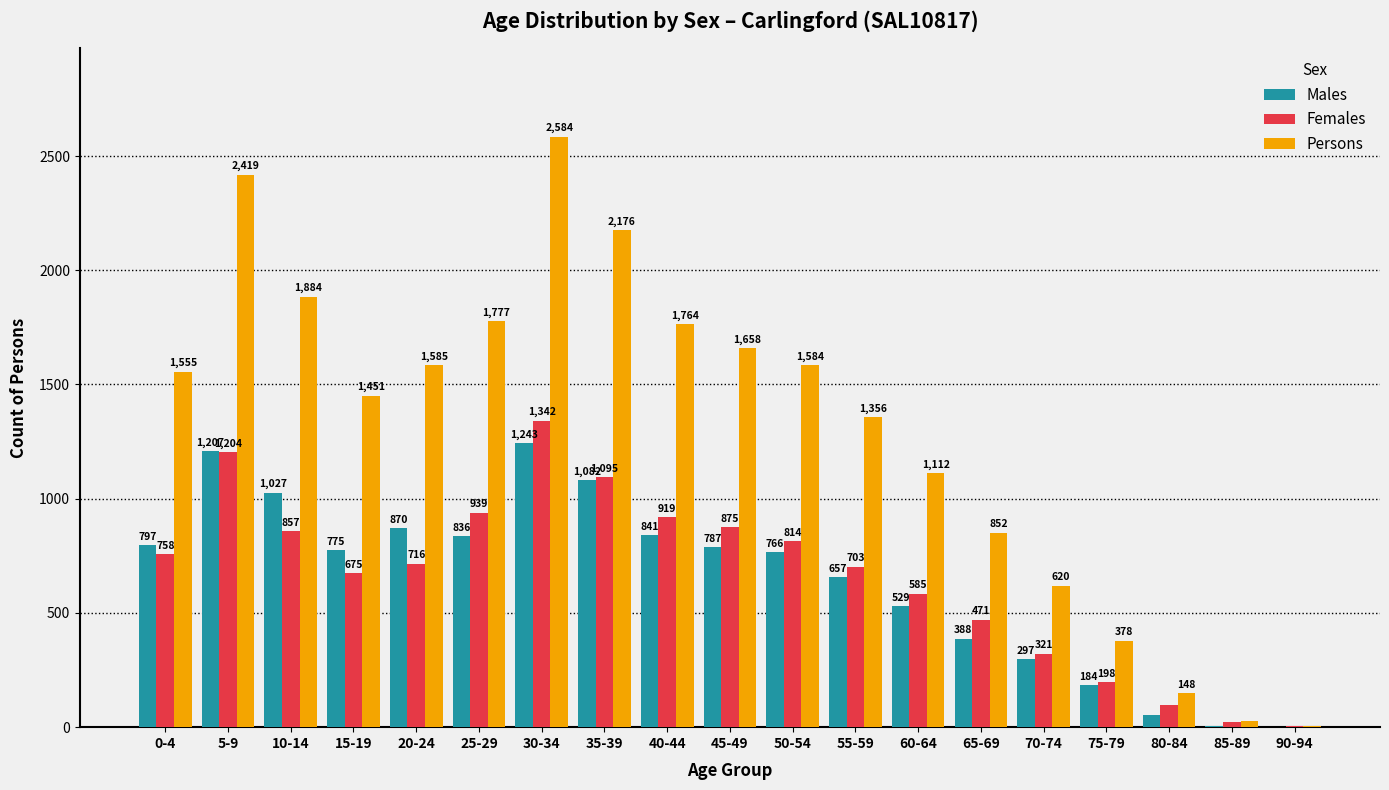

The Males series shows 1027 at 10-14. True or false?

True